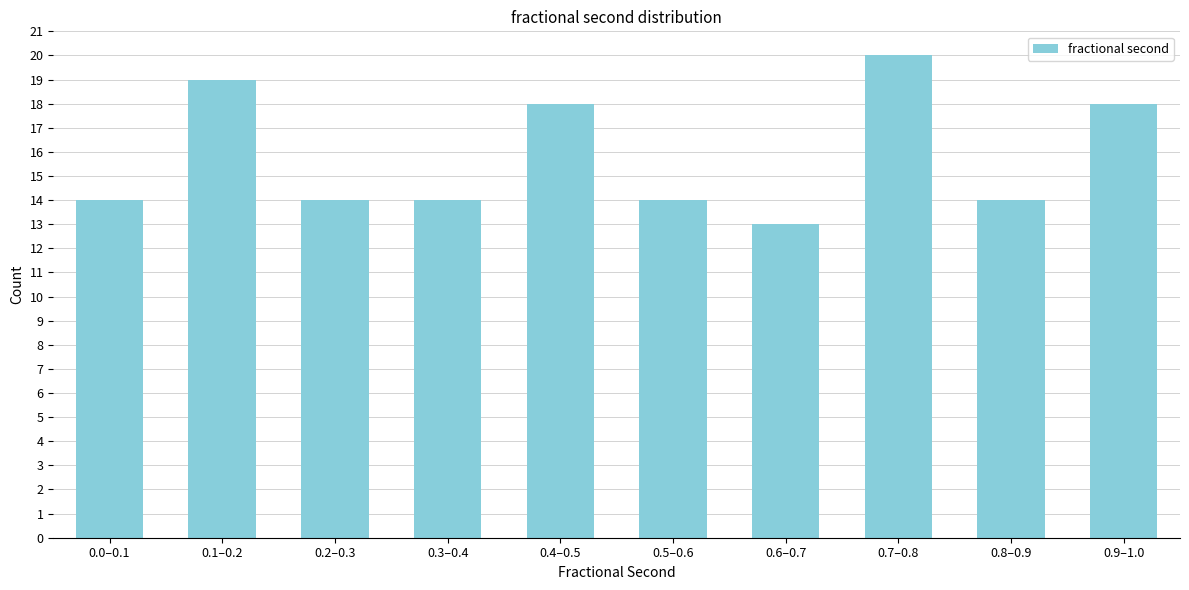

Reading left to right, what are all the values shown in this chart?

0.0–0.1=14	0.1–0.2=19	0.2–0.3=14	0.3–0.4=14	0.4–0.5=18	0.5–0.6=14	0.6–0.7=13	0.7–0.8=20	0.8–0.9=14	0.9–1.0=18